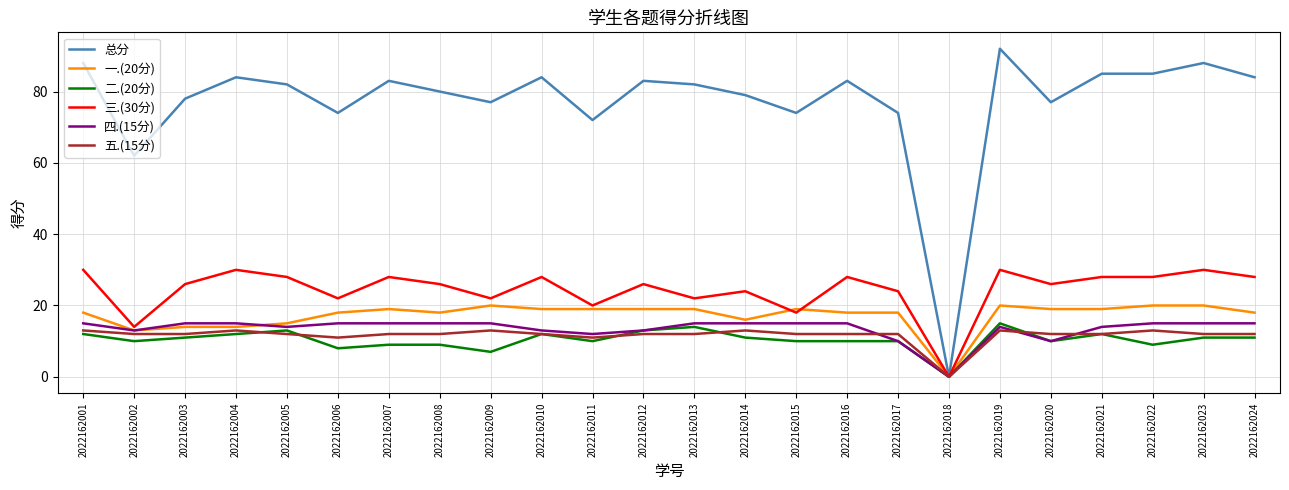

Which series has the largest total across all categories?

总分